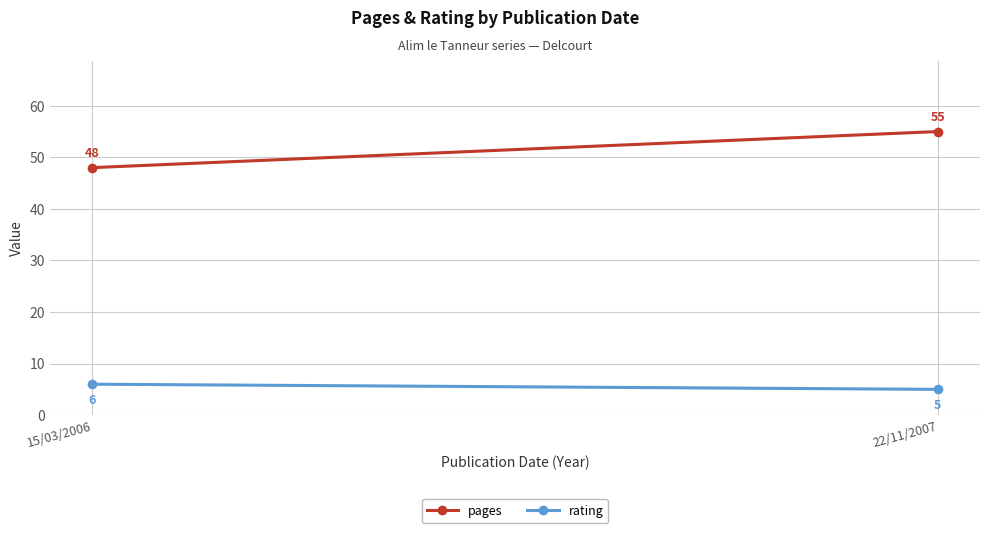

Is it true that rating equals 7 at 22/11/2007?

False